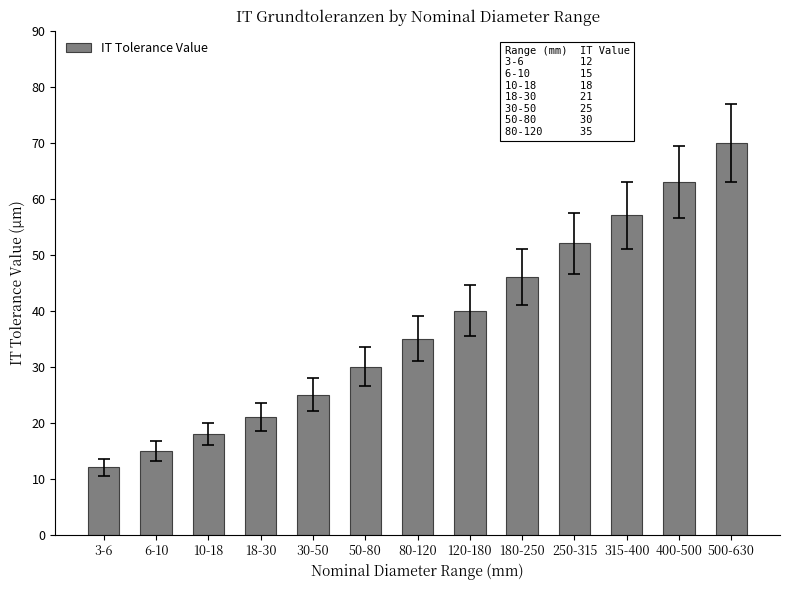

Rank the categories by value from highest to lowest.

500-630, 400-500, 315-400, 250-315, 180-250, 120-180, 80-120, 50-80, 30-50, 18-30, 10-18, 6-10, 3-6